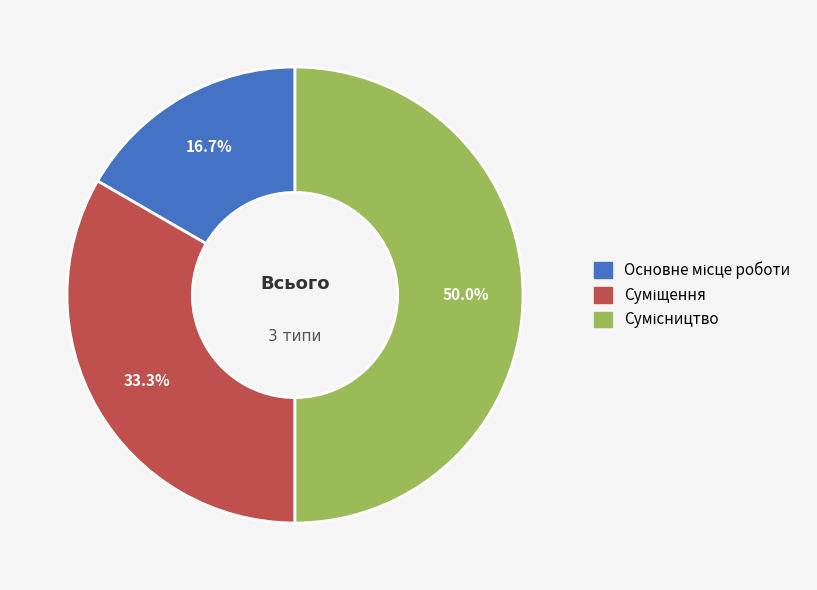

Is it true that Сумісництво is 43% of the pie?

False